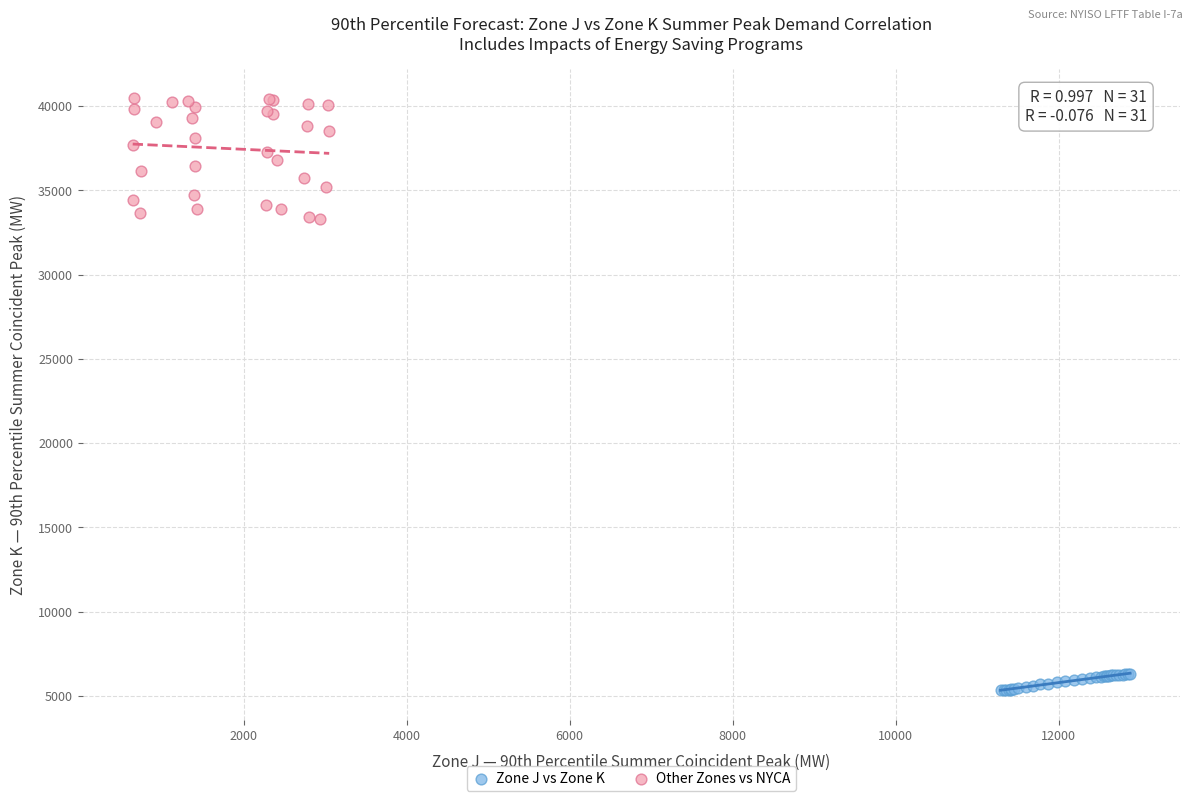

Which series contains the highest Y value?

Other Zones vs NYCA